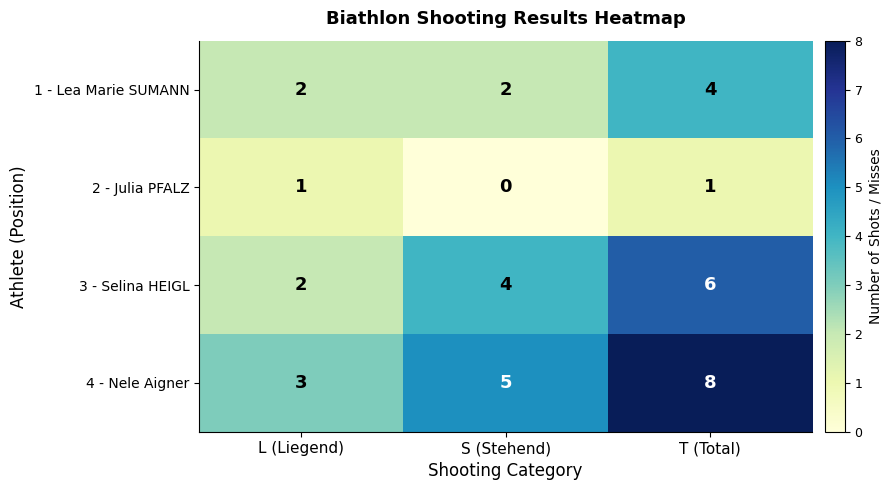

Reading right to left, list all the values displayed in this chart.

1 - Lea Marie SUMANN: T (Total)=4	S (Stehend)=2	L (Liegend)=2
2 - Julia PFALZ: T (Total)=1	S (Stehend)=0	L (Liegend)=1
3 - Selina HEIGL: T (Total)=6	S (Stehend)=4	L (Liegend)=2
4 - Nele Aigner: T (Total)=8	S (Stehend)=5	L (Liegend)=3